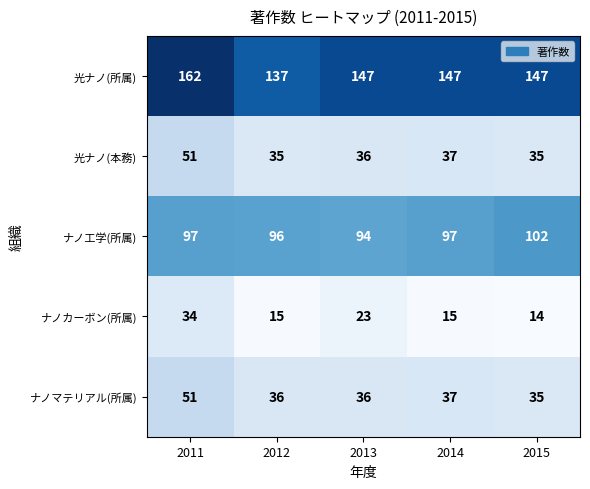

What value does the 光ナノ(所属) series have at 2012?

137